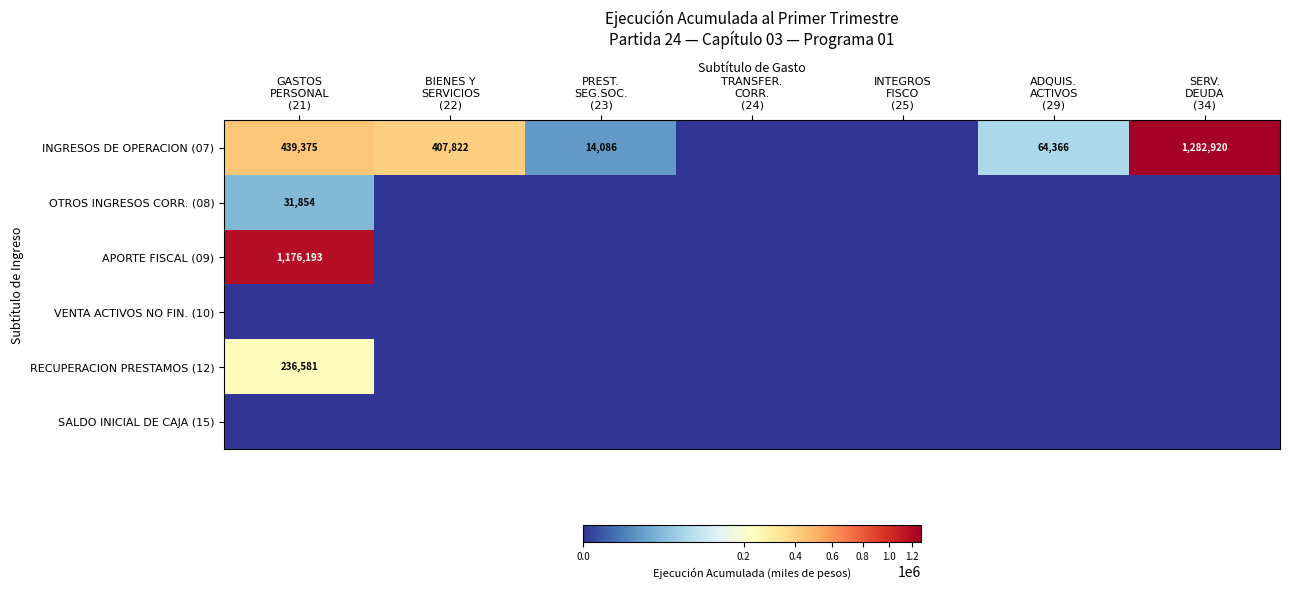

Between GASTOS PERSONAL (21) and INTEGROS FISCO (25), which series saw the biggest shift?

APORTE FISCAL (09)